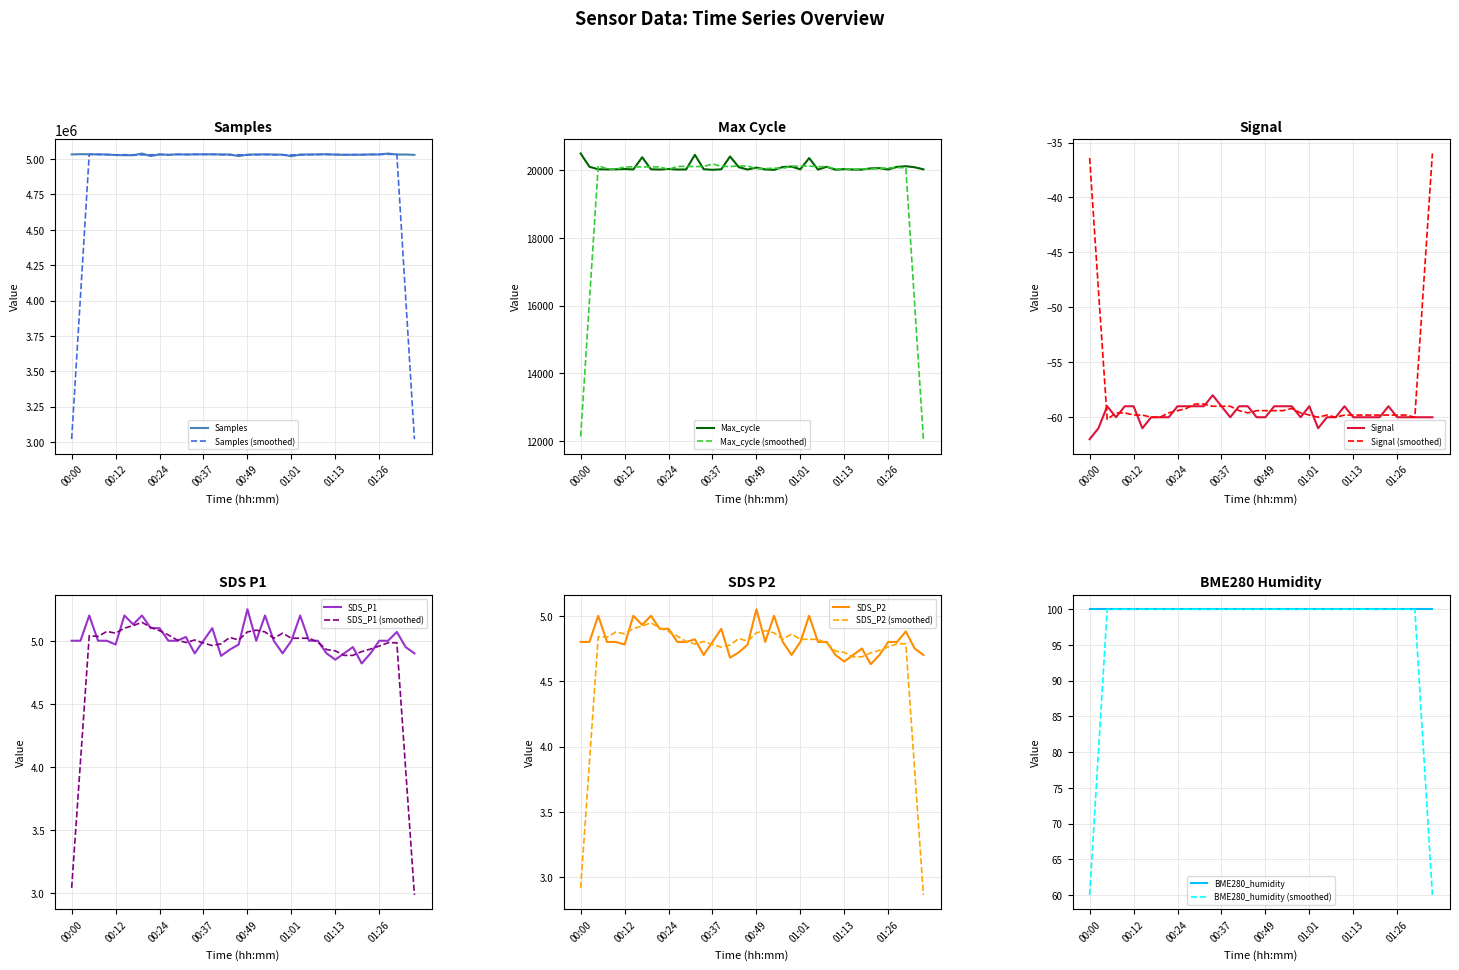

Does the chart display data point markers on the line(s)?

No